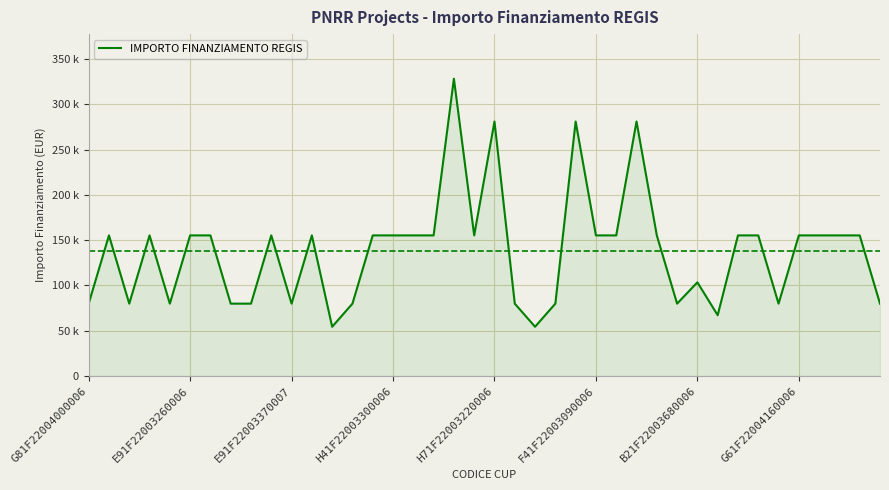

Does the chart display data point markers on the line(s)?

No